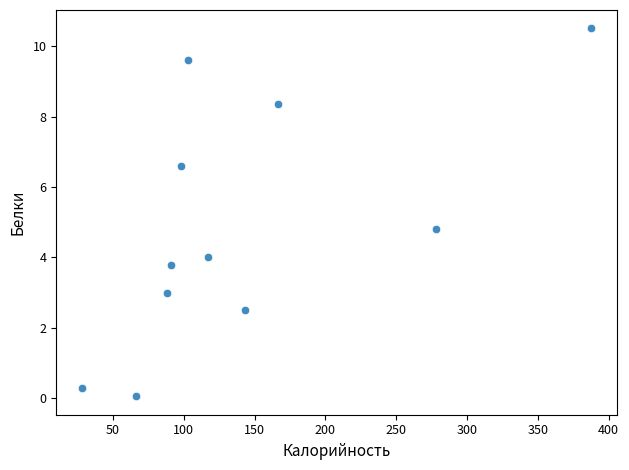

What Y value in the scatter plot is closest to 5?

4.8